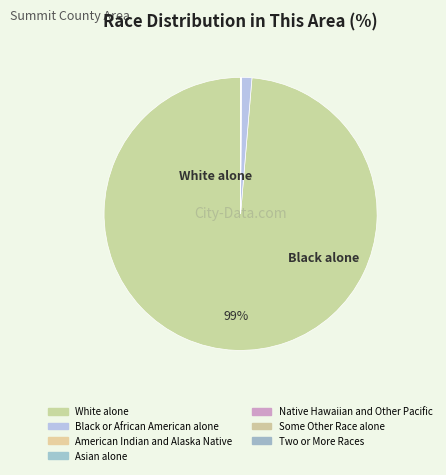

Which slice is the smallest?

Native Hawaiian and Other Pacific